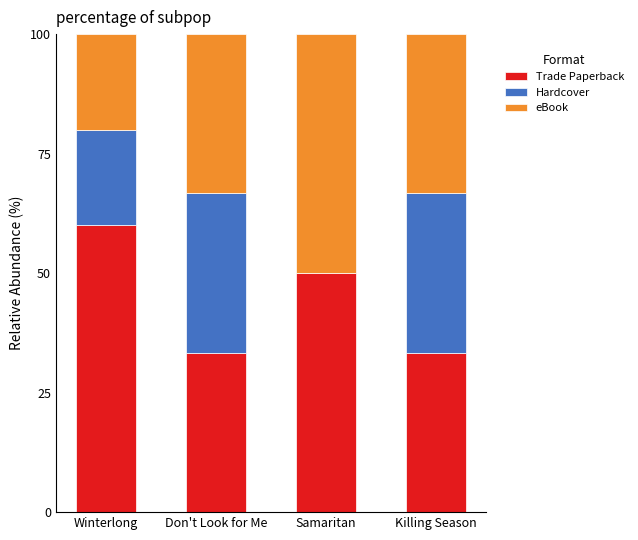

How many categories are shown in the chart?

4